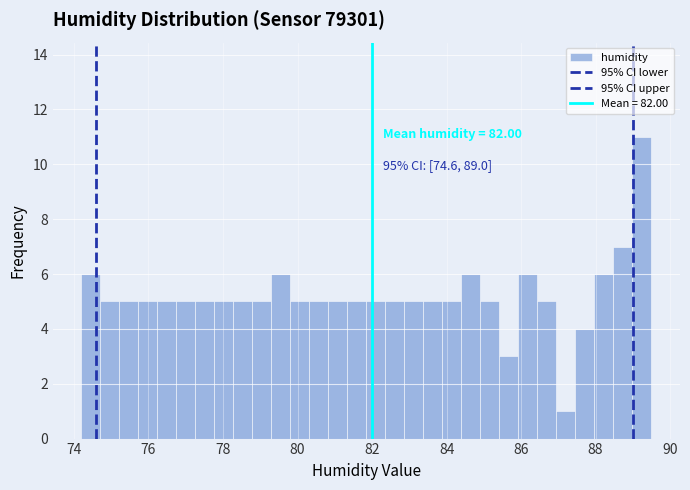

Around what value on the x-axis is the tallest bar? Give the approximate position of its centre, as read against the axis.

89.2